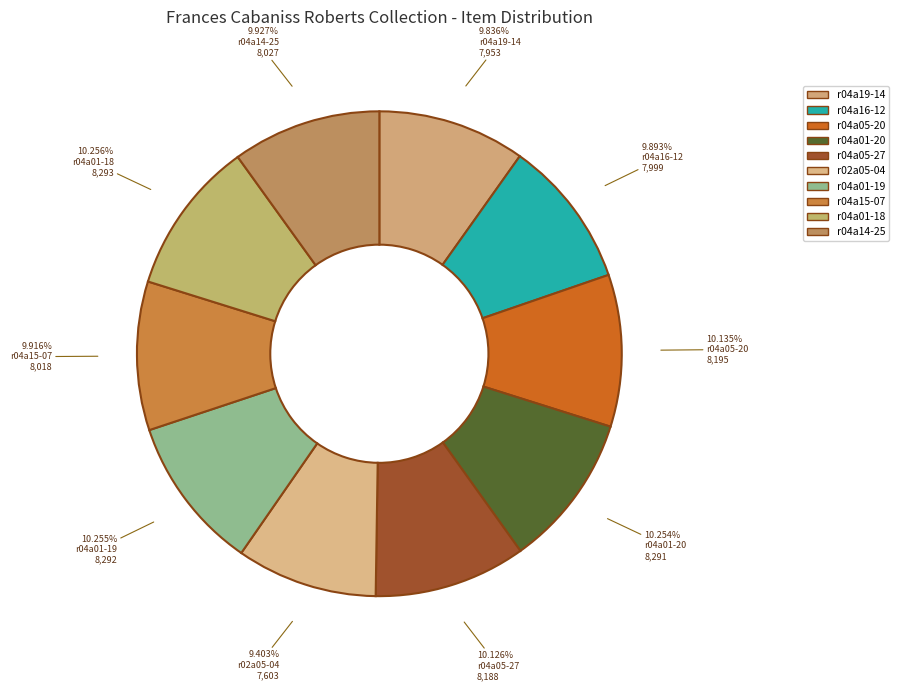

Does any single category account for the majority?

No